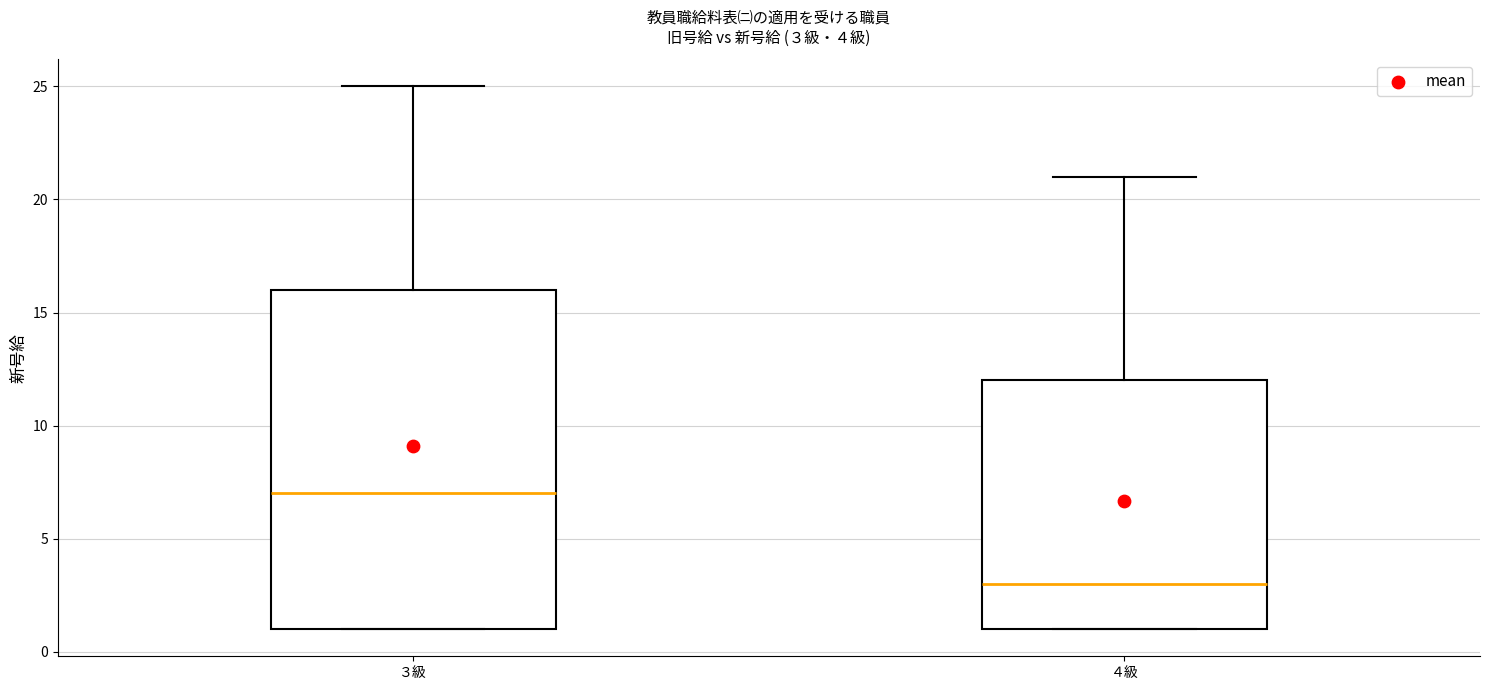

Which box has the lowest median line?

４級